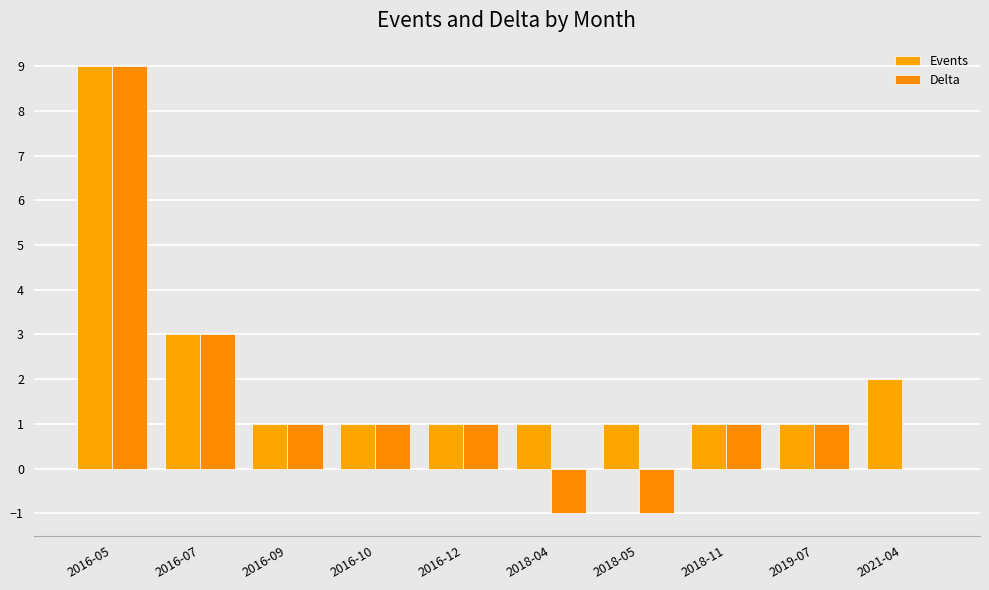

The value of Events at 2021-04 is 2. True or false?

True